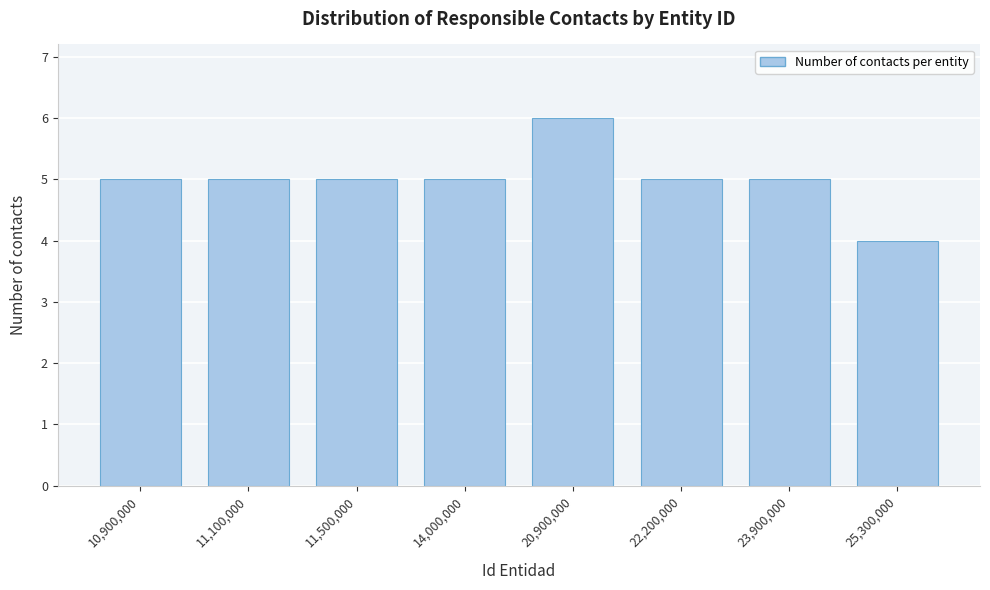

Reading left to right, transcribe all the data shown in this chart.

5	5	5	5	6	5	5	4